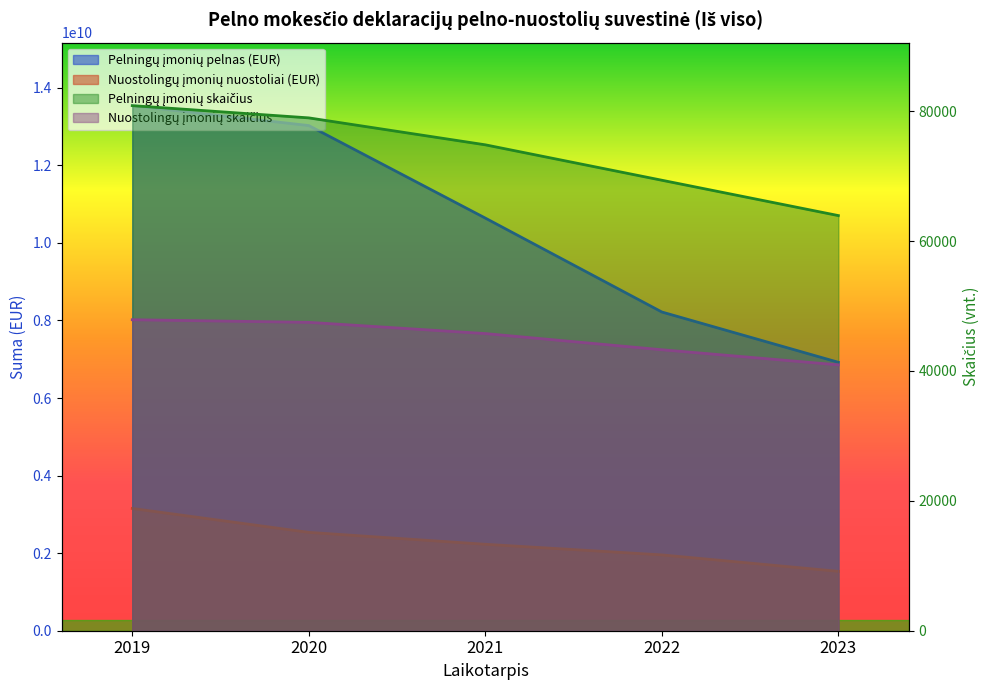

How many values in the Nuostolingų įmonių nuostoliai (EUR) series are below 2228935804?

2